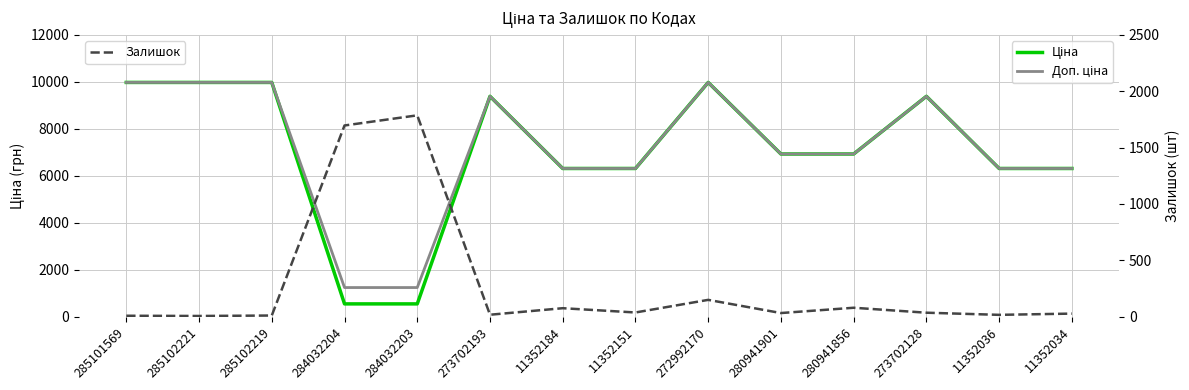

Is the value of Доп. ціна at 272992170 greater than the value of Ціна at 285101569?

No